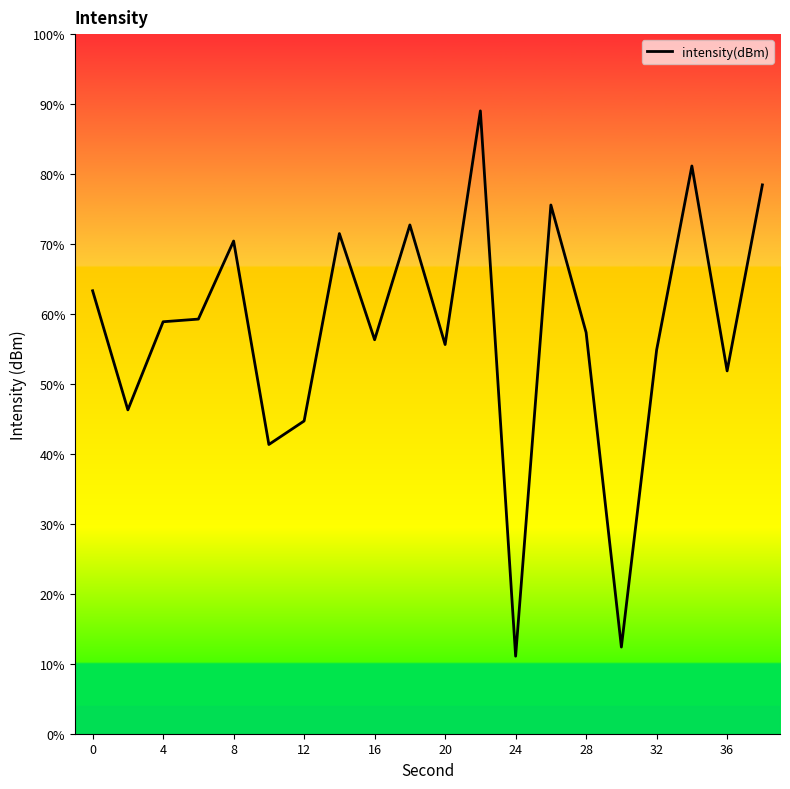

What is the smallest value displayed?

11.1